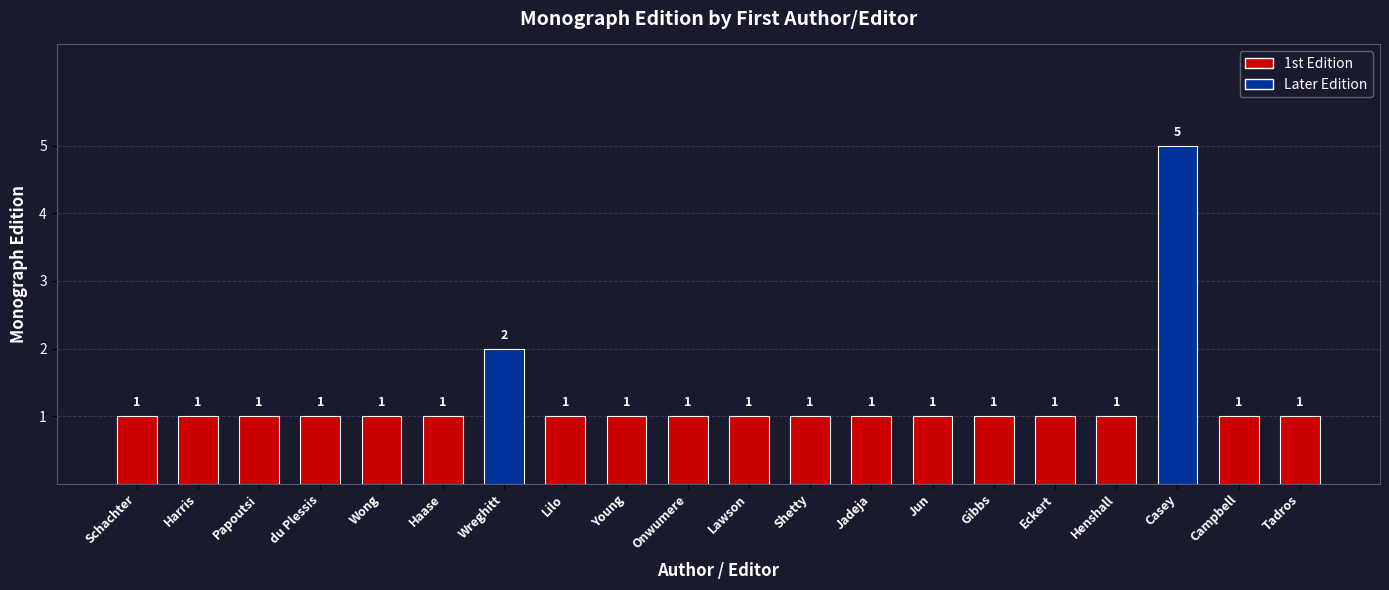

Reading right to left, list all the values displayed in this chart.

Tadros=1	Campbell=1	Casey=5	Henshall=1	Eckert=1	Gibbs=1	Jun=1	Jadeja=1	Shetty=1	Lawson=1	Onwumere=1	Young=1	Lilo=1	Wreghitt=2	Haase=1	Wong=1	du Plessis=1	Papoutsi=1	Harris=1	Schachter=1